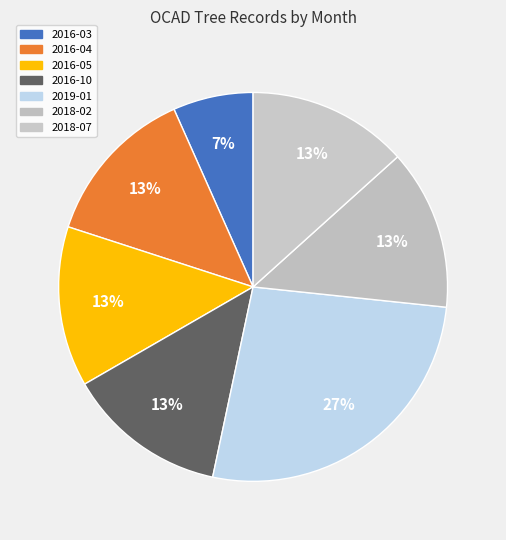

What is the smallest slice in the pie chart?

2016-03